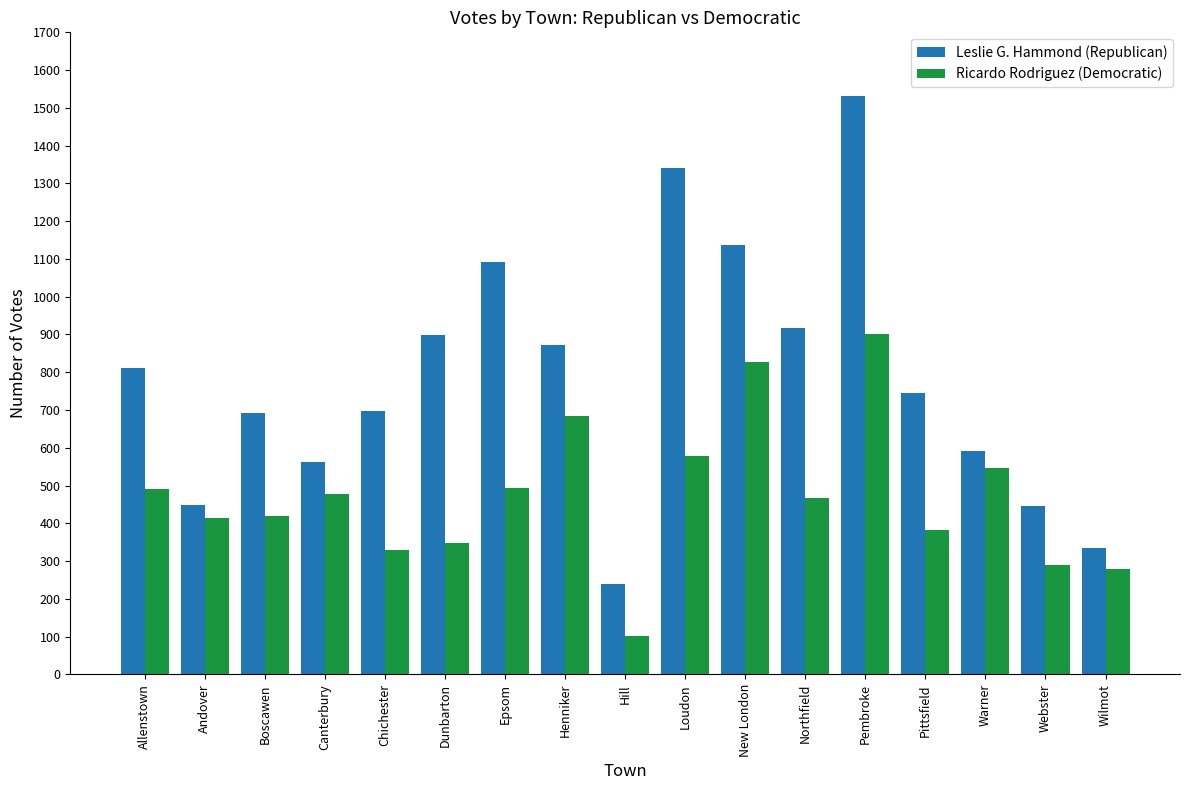

What is the label of the 1st bar from the right?

Wilmot